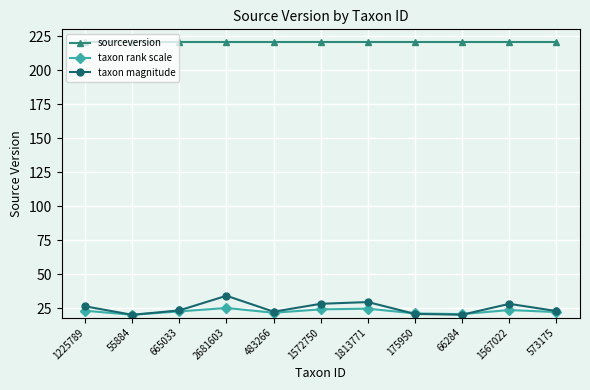

What is the difference between the highest and lowest values at 55884?

201.0